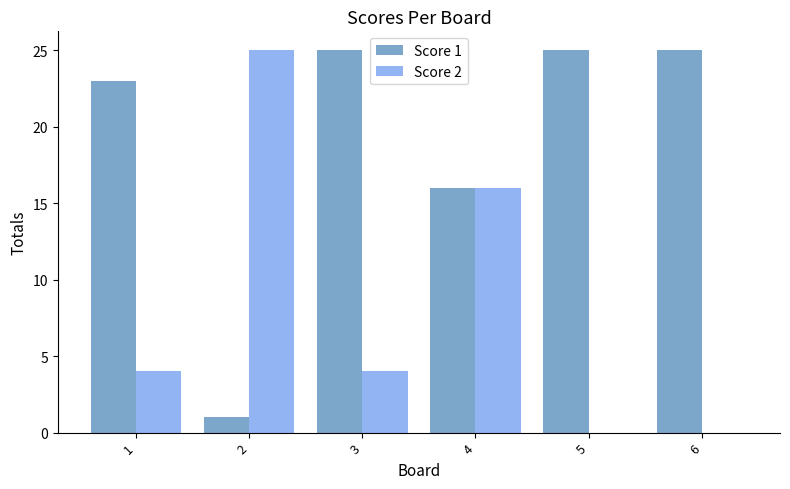

What is the sum of the Score 2 values at 2 and 4?

41